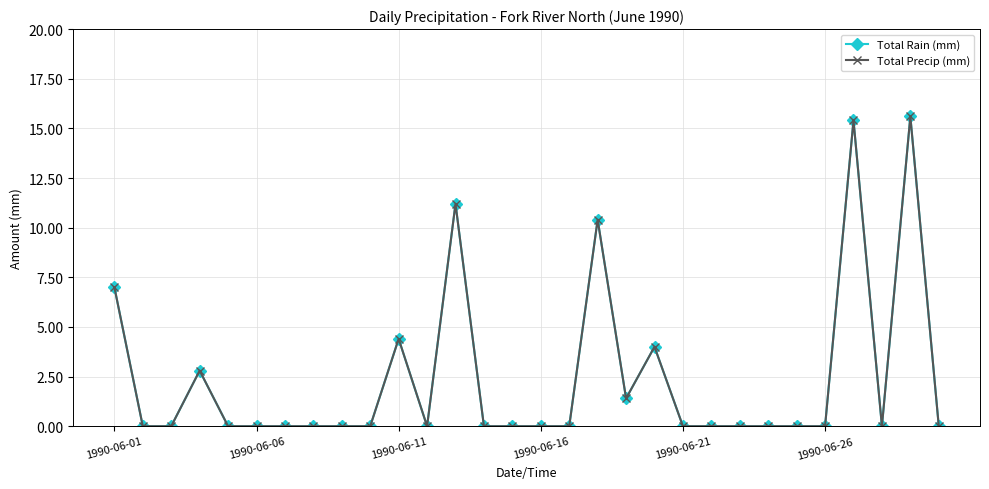

Does the chart have visible grid lines?

Yes